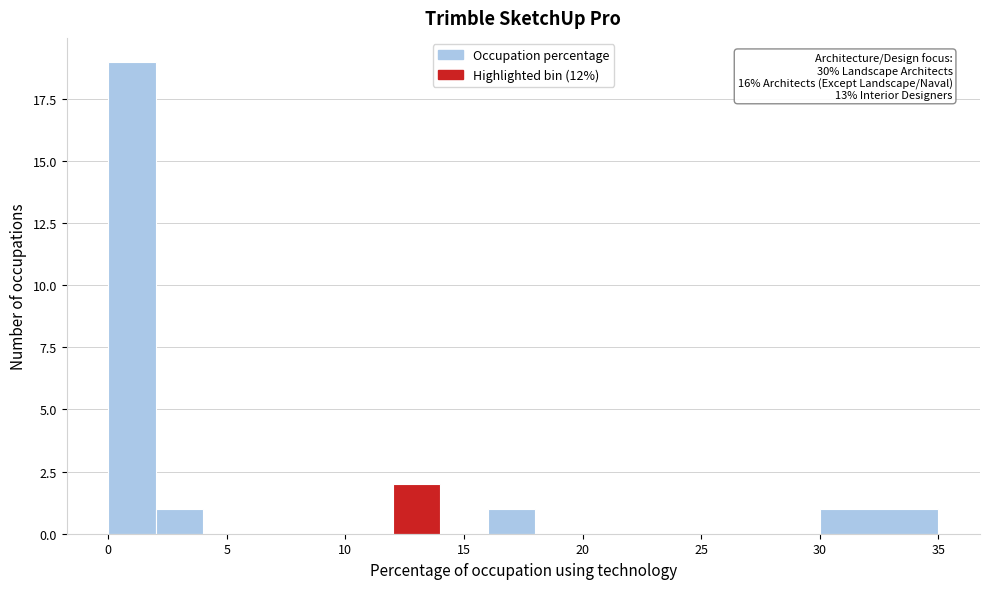

Over which range of the x-axis is the bar tallest?

0 to 2